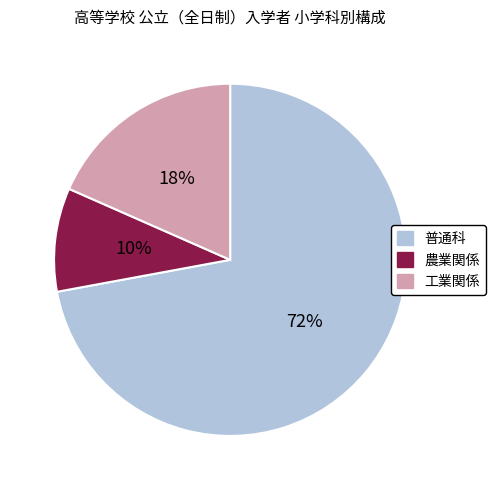

How many slices are in this pie chart?

3